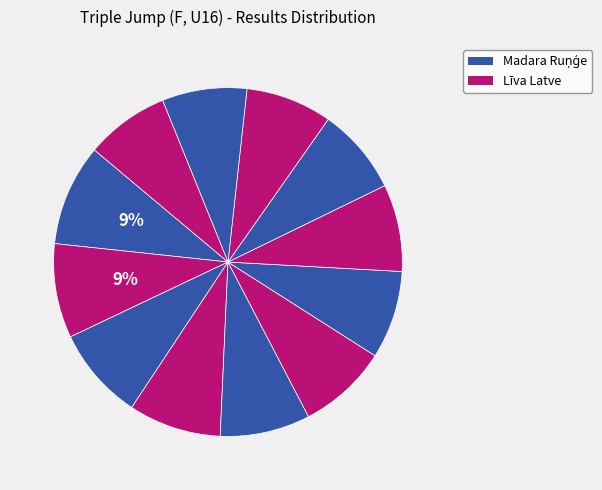

How many segments does this pie chart have?

12